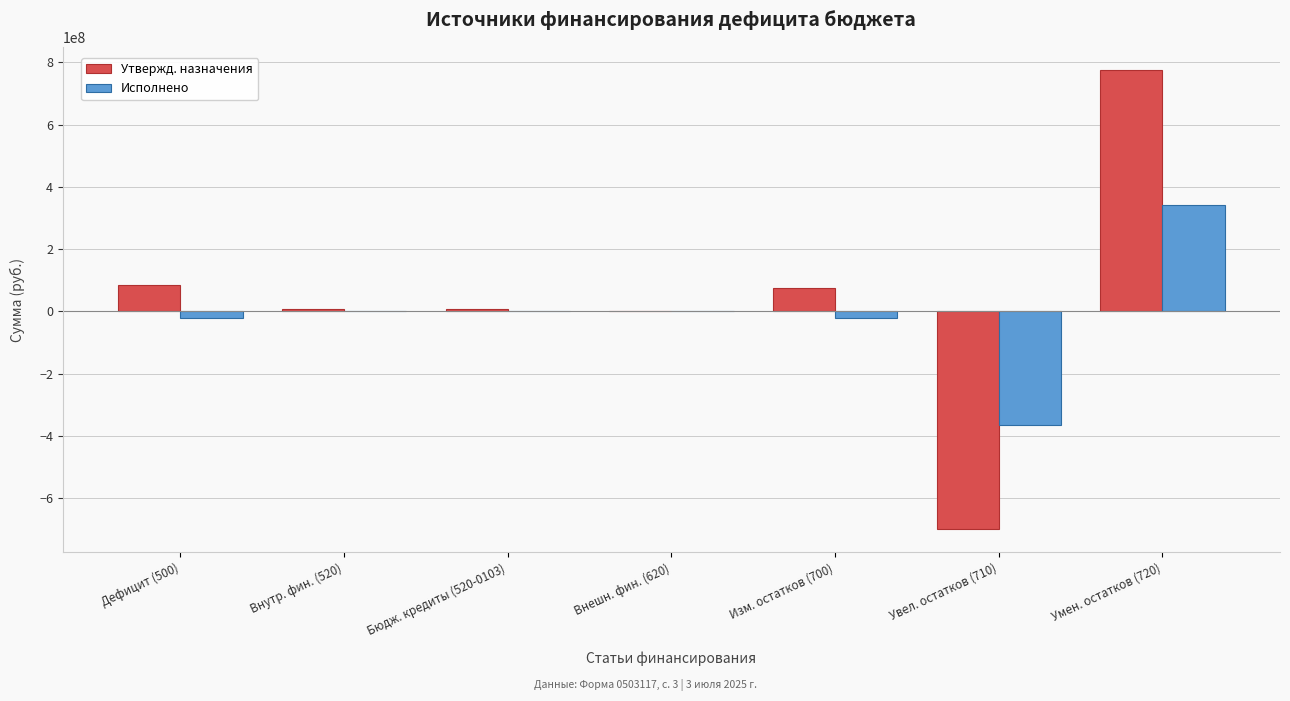

Reading left to right, list all the values displayed in this chart.

Утвержд. назначения: Дефицит (500)=83873477.2	Внутр. фин. (520)=7300000.0	Бюдж. кредиты (520-0103)=7300000.0	Внешн. фин. (620)=0.0	Изм. остатков (700)=76573477.2	Увел. остатков (710)=-699713030.9	Умен. остатков (720)=776286508.0
Исполнено: Дефицит (500)=-21242366.4	Внутр. фин. (520)=0.0	Бюдж. кредиты (520-0103)=0.0	Внешн. фин. (620)=0.0	Изм. остатков (700)=-21242366.4	Увел. остатков (710)=-363947337.6	Умен. остатков (720)=342704971.2